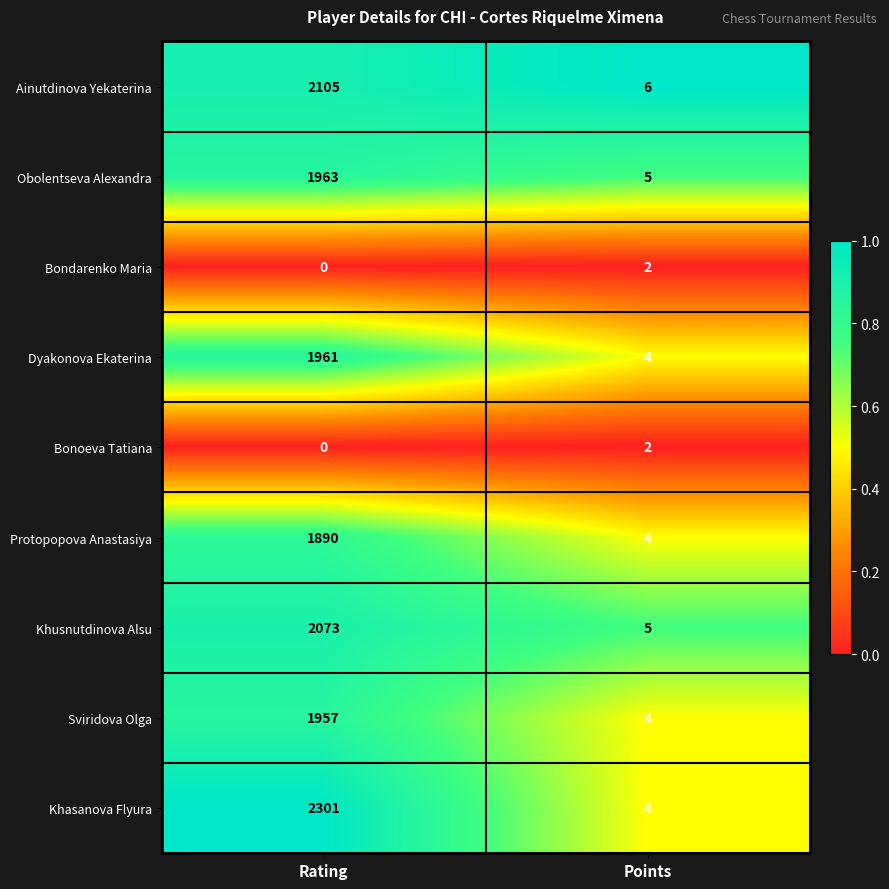

What is the average value of the Obolentseva Alexandra series?

984